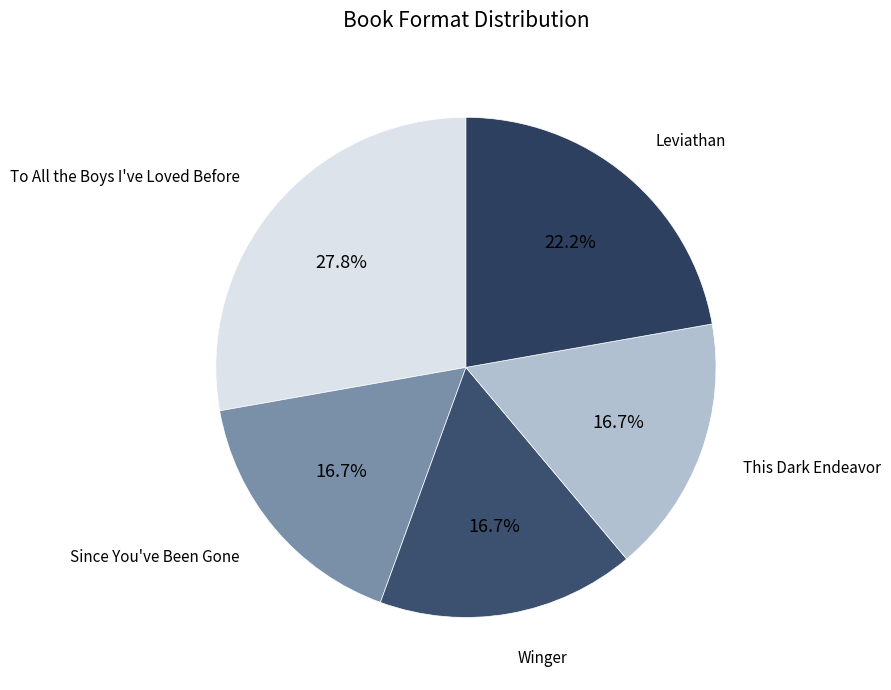

Is there a majority slice in this chart?

No